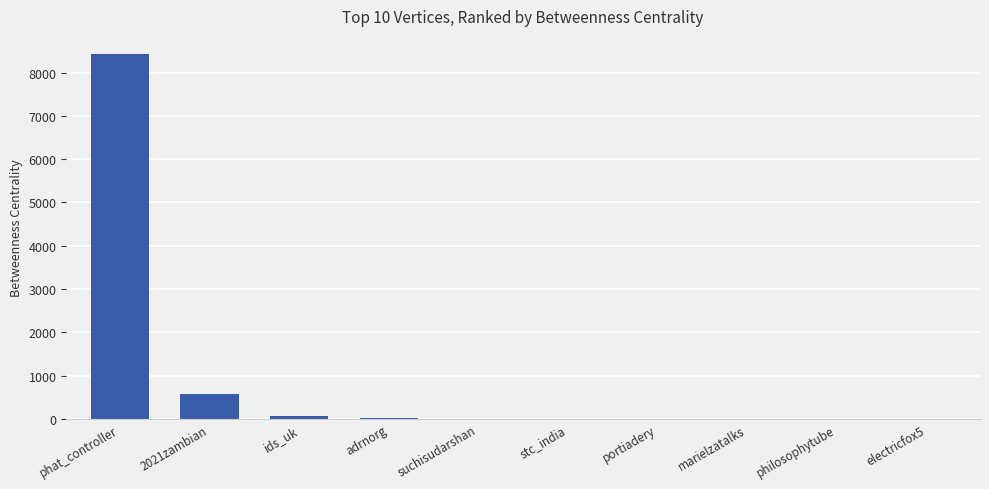

True or false: the data shows 8425.7 at phat_controller.

True